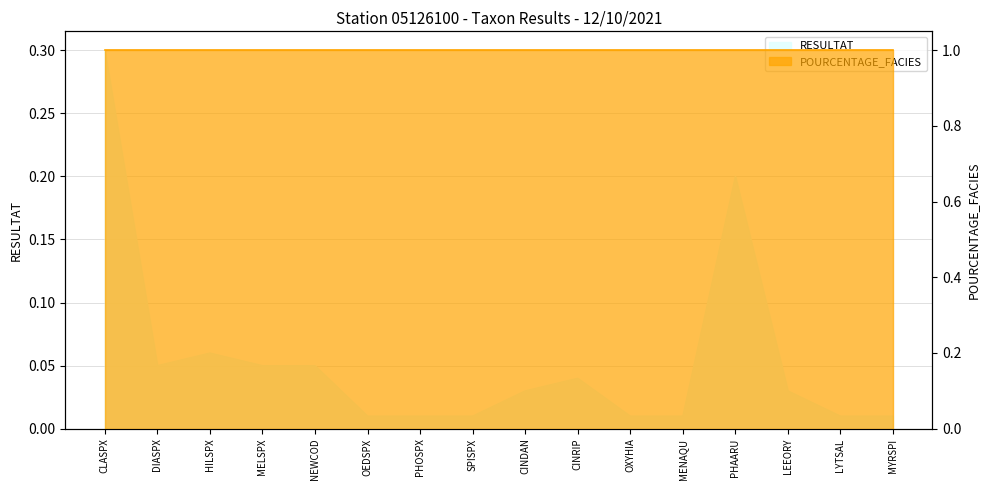

The chart shows a value of 0.1 at MELSPX. True or false?

False